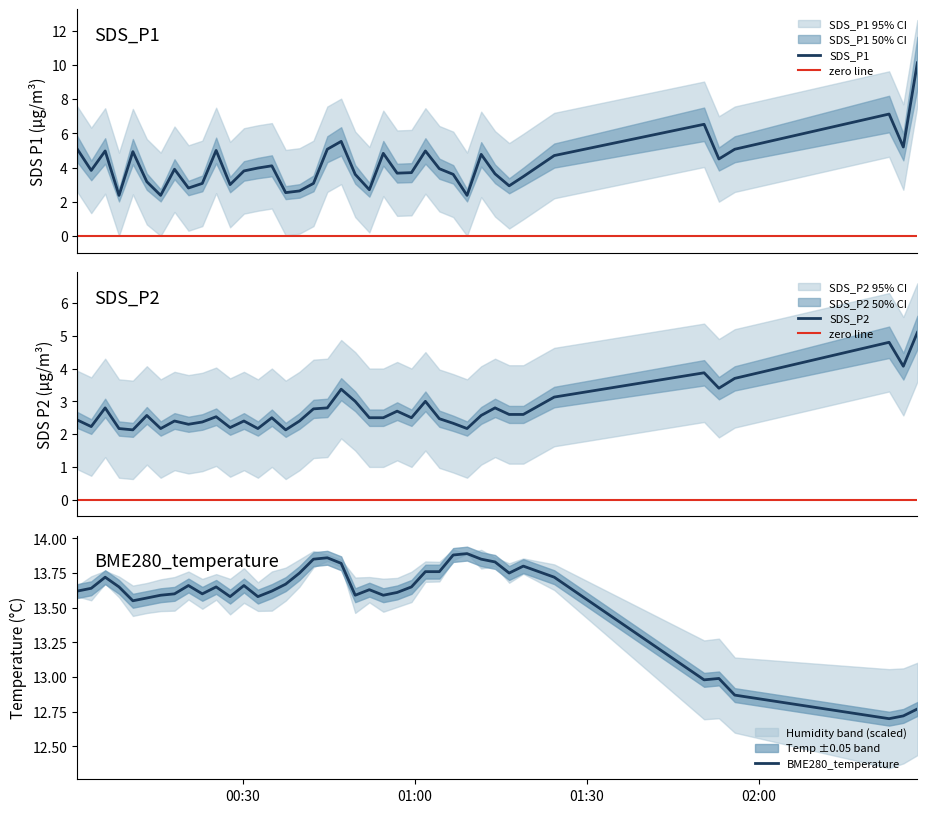

True or false: BME280_temperature has more than 1 interior local peaks.

True